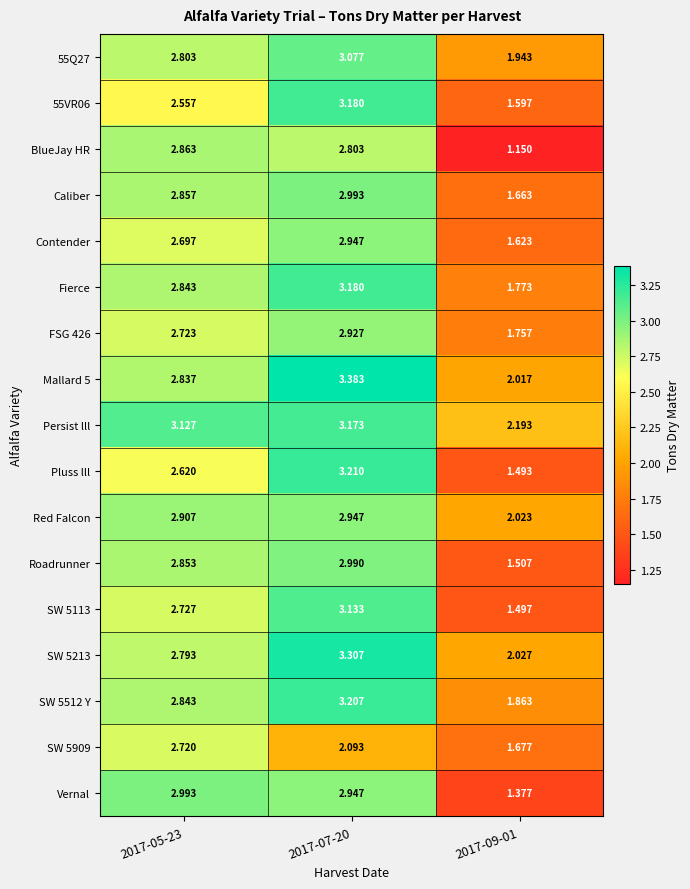

Is the value of FSG 426 at 2017-07-20 greater than the value of Red Falcon at 2017-09-01?

Yes